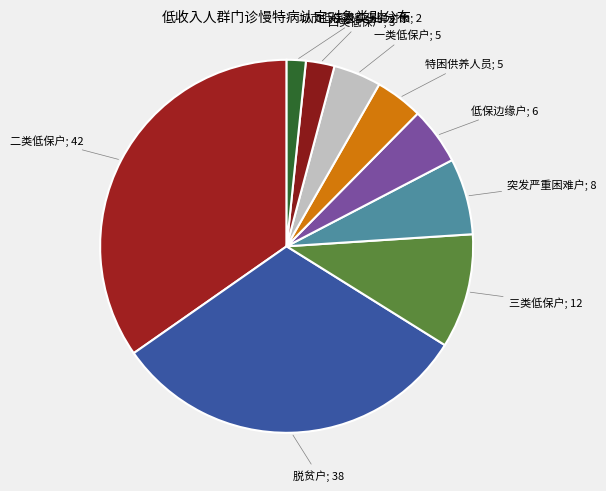

How many slices are in this pie chart?

9